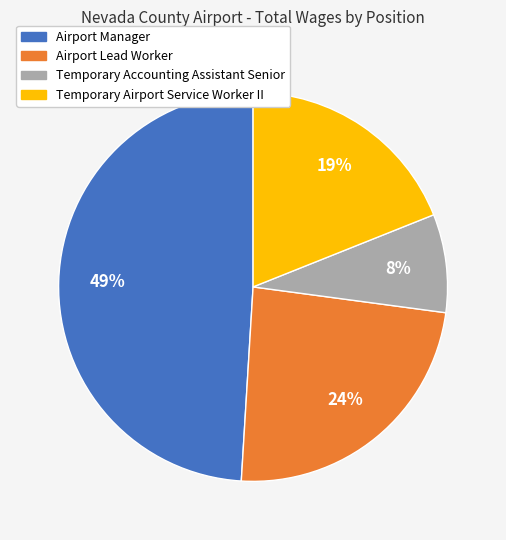

What is the smallest slice in the pie chart?

Temporary Accounting Assistant Senior